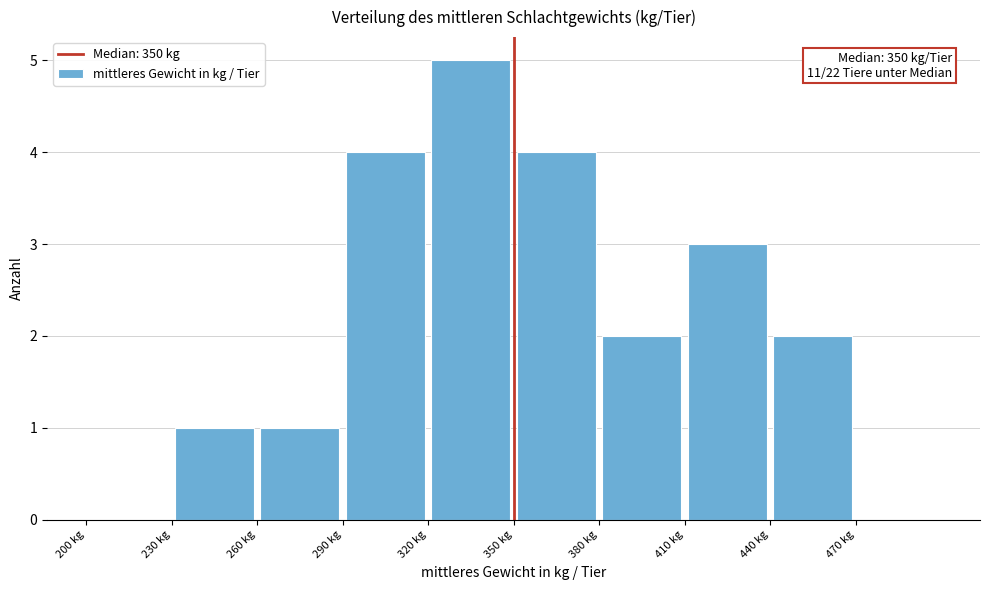

Which range on the x-axis has the tallest bar?

320 to 350